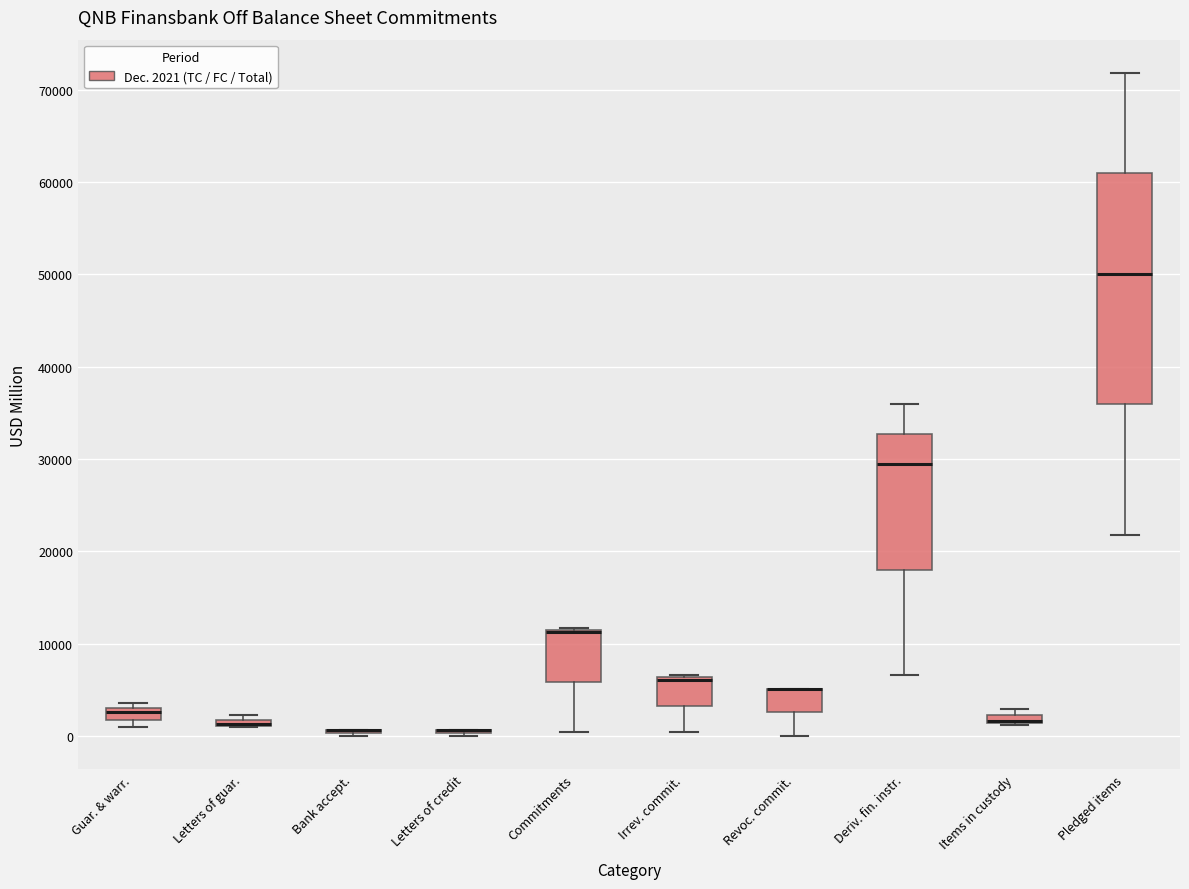

Comparing the boxes themselves (not the whiskers), which one is the tallest?

Pledged items